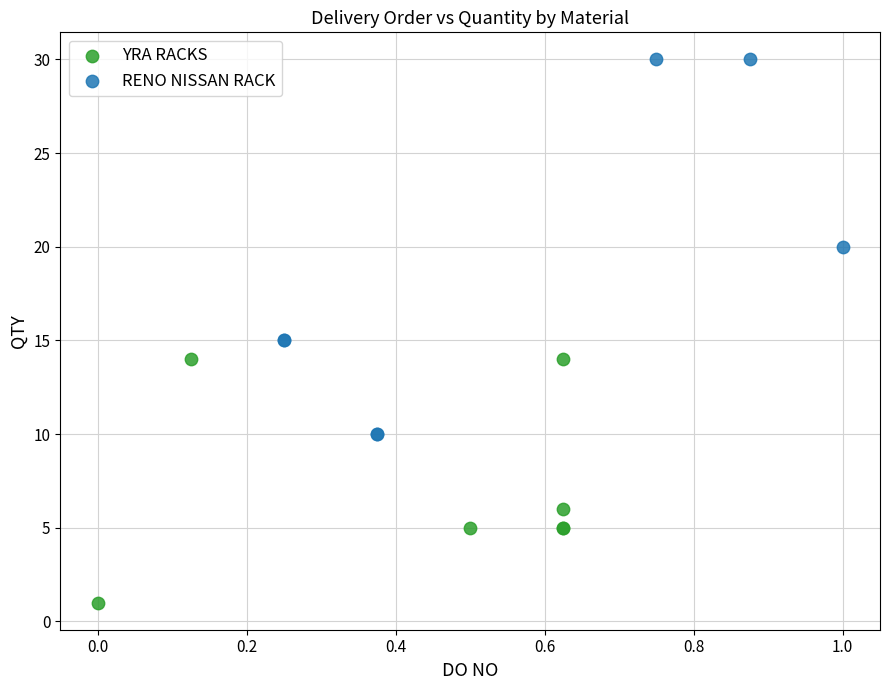

Which series has the largest Y range (max minus min)?

RENO NISSAN RACK